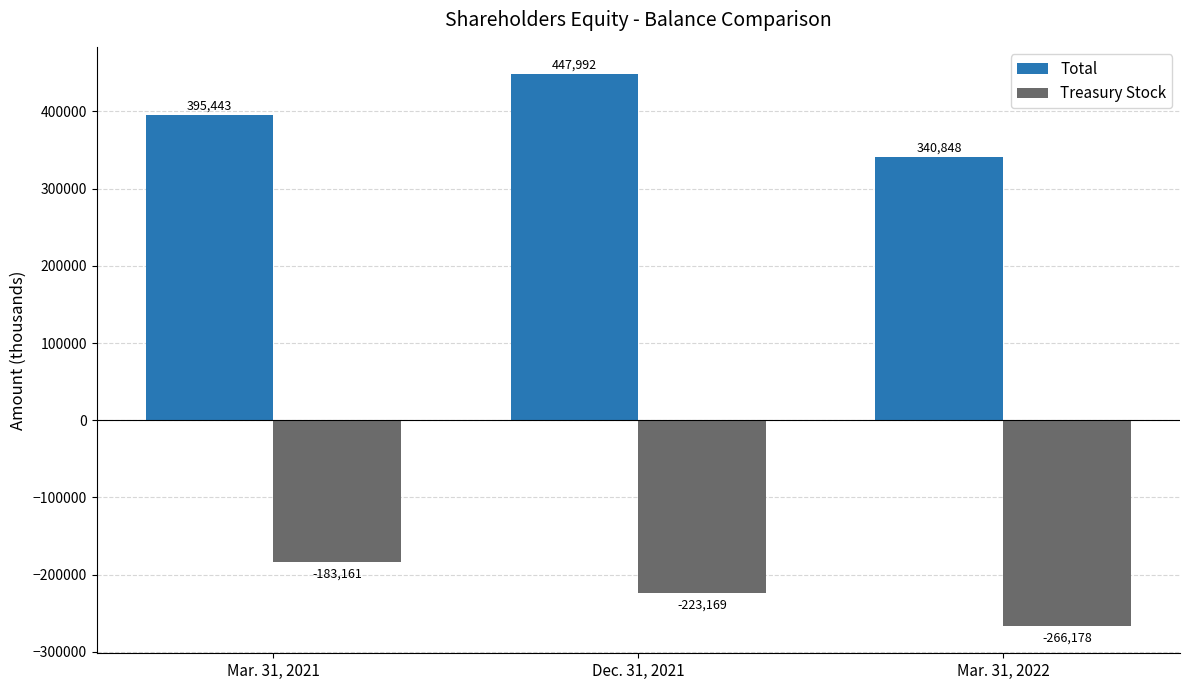

How many values in the Treasury Stock series exceed -223169?

1